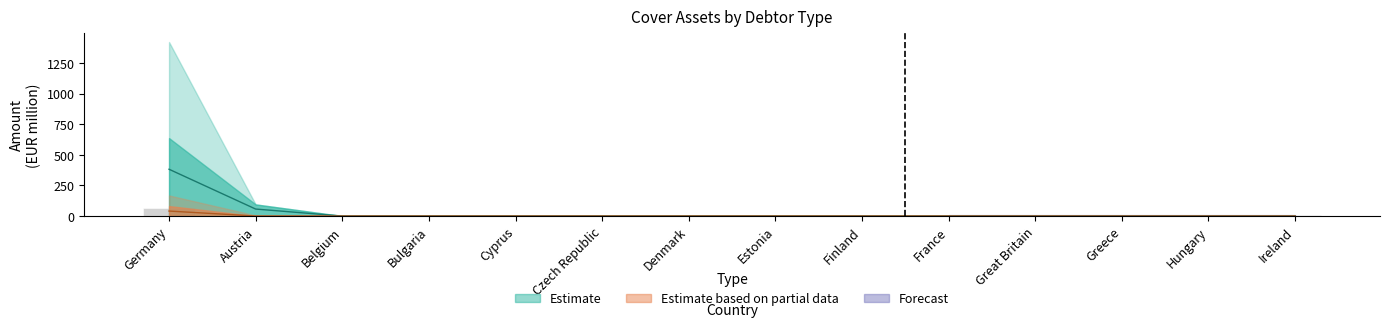

How many categories are shown in the chart?

14